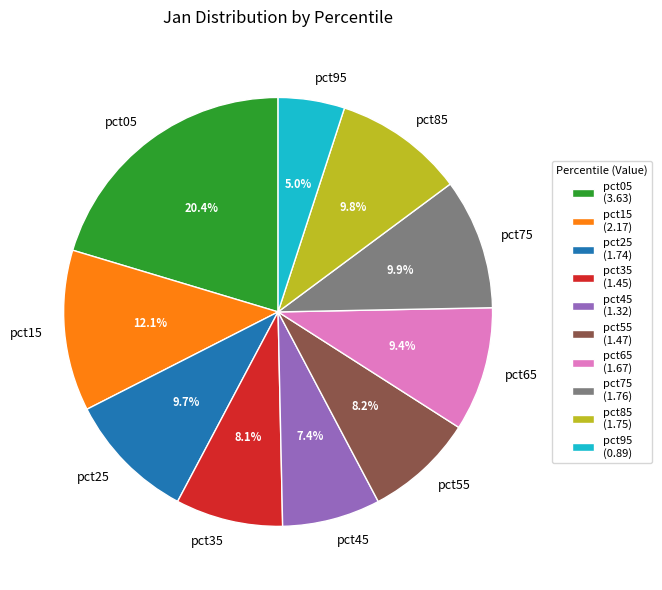

To the nearest percent, what portion does pct15 represent?

12%